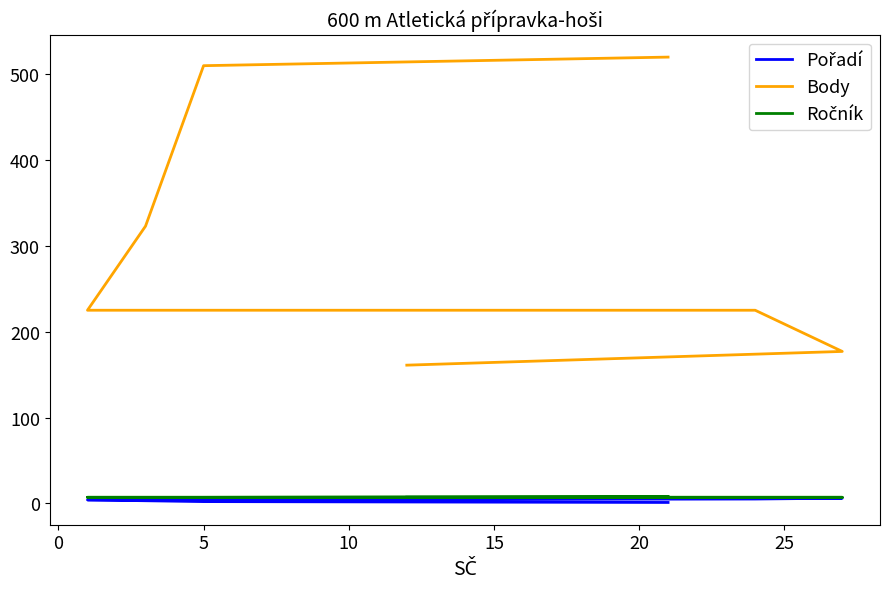

What is the label of the 5th point from the left?

15